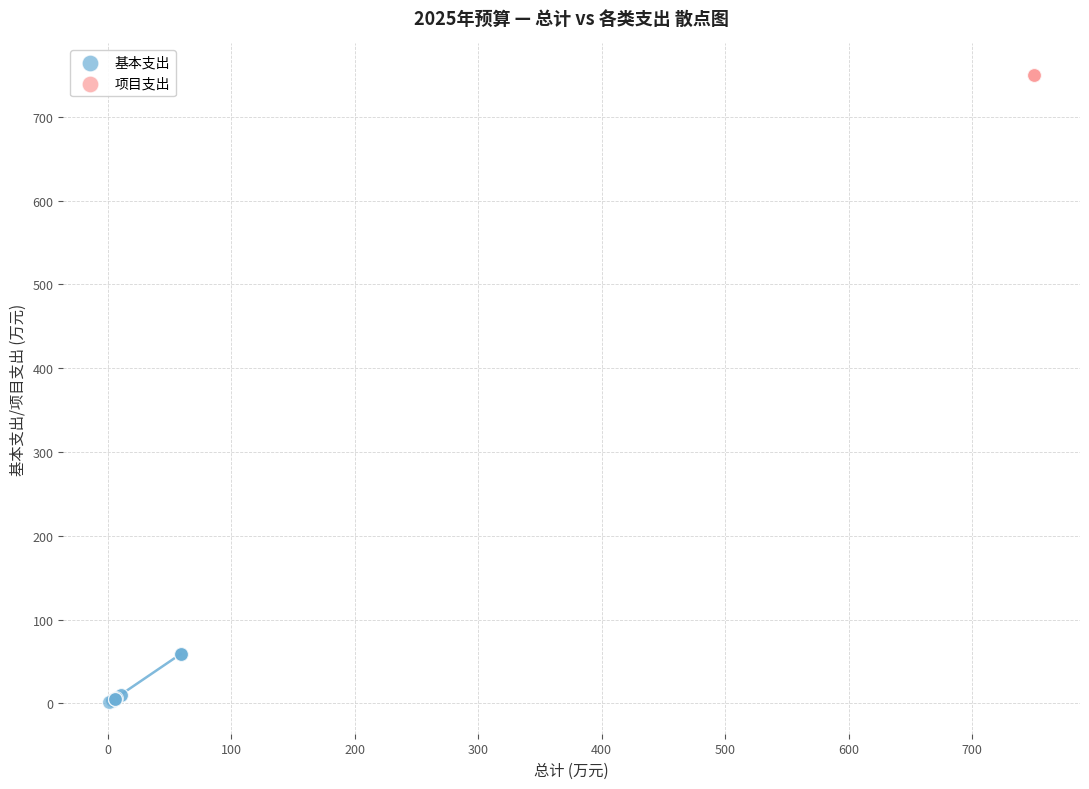

Which series contains the lowest Y value?

基本支出